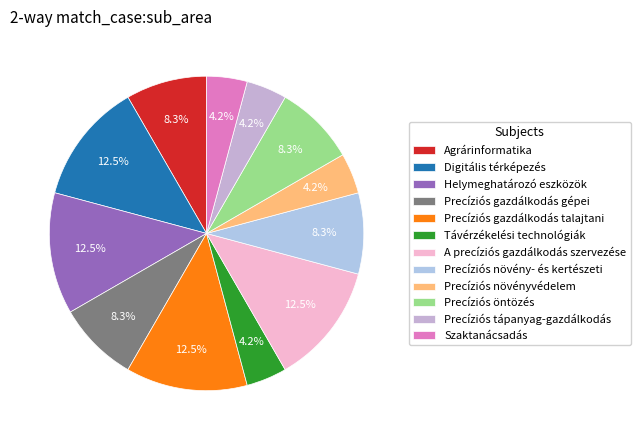

The Precíziós növény- és kertészeti slice represents 18% of the pie. True or false?

False